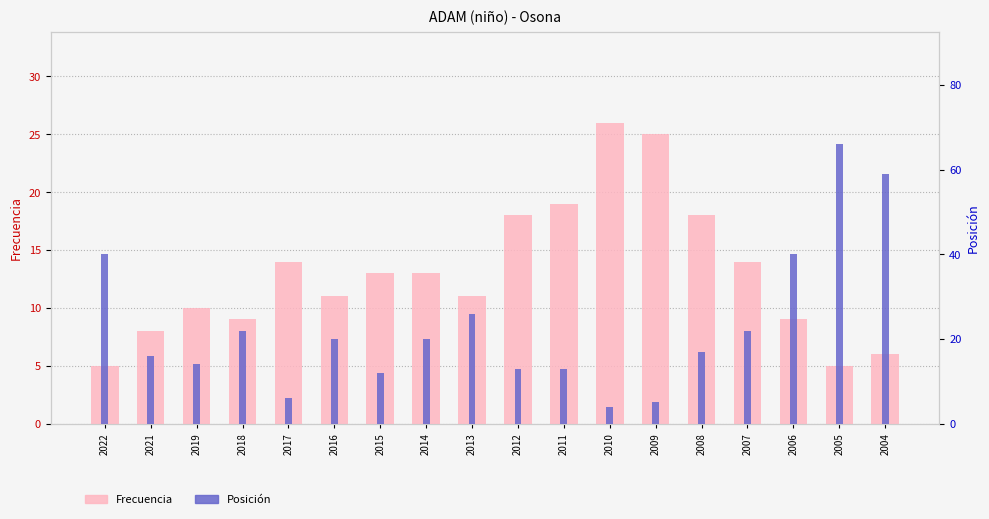

Where is Posición nearest to the value 35?

2022